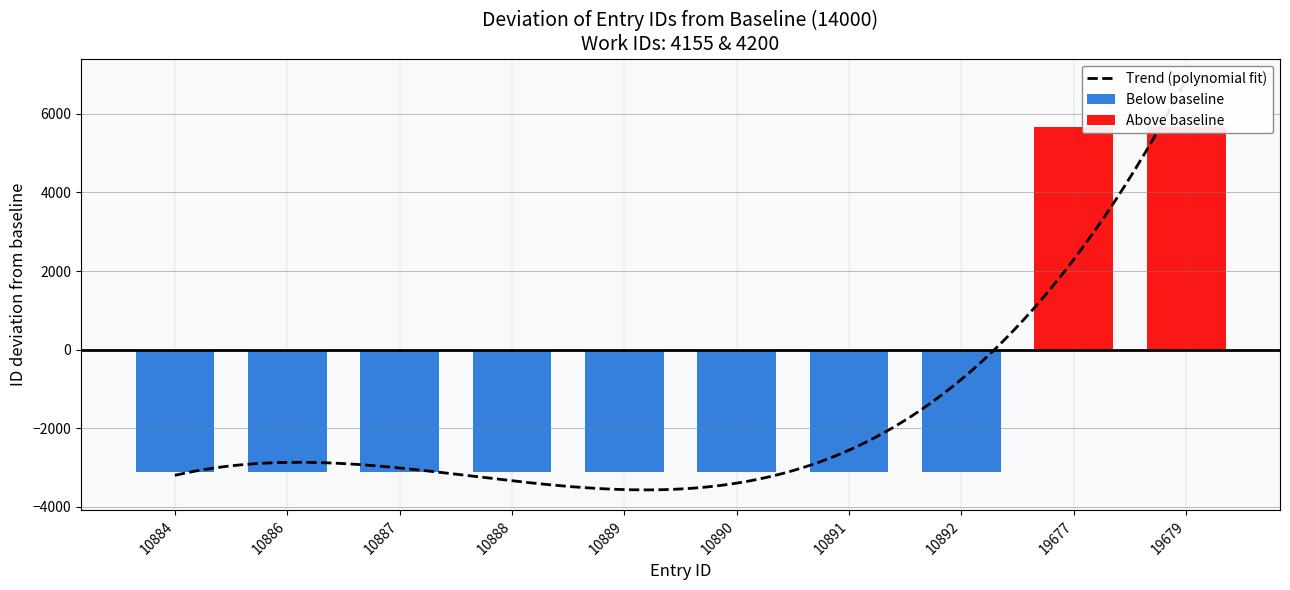

Is it true that the value at 10884 is 15668?

False